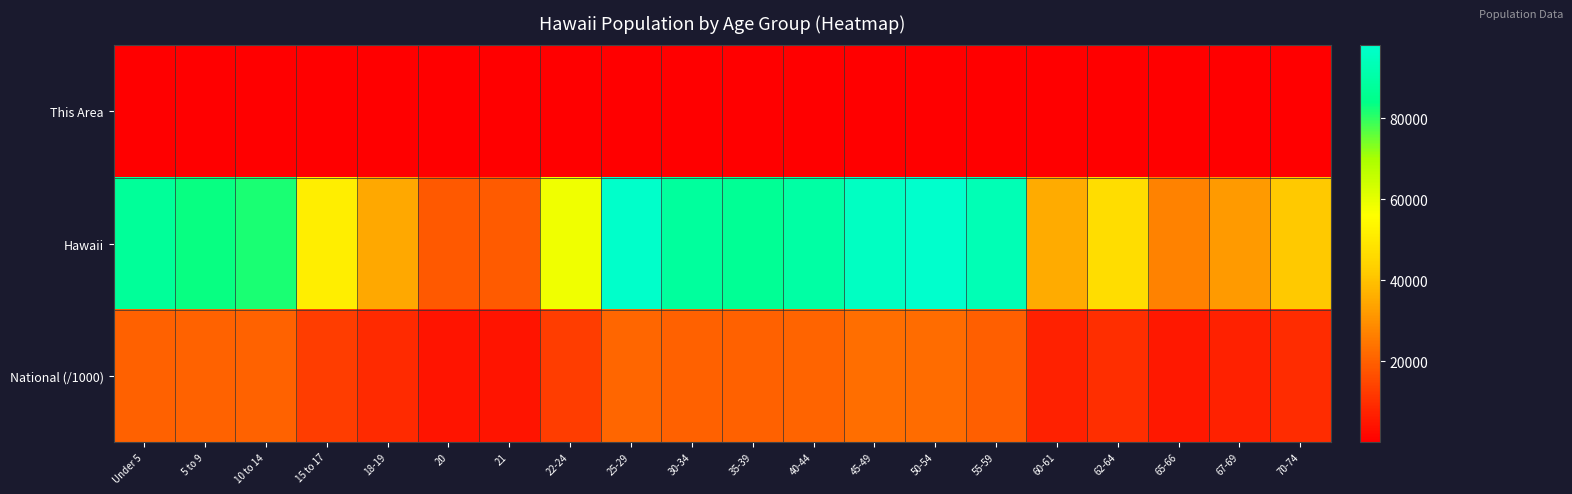

Which category has the highest value across all series?

50-54